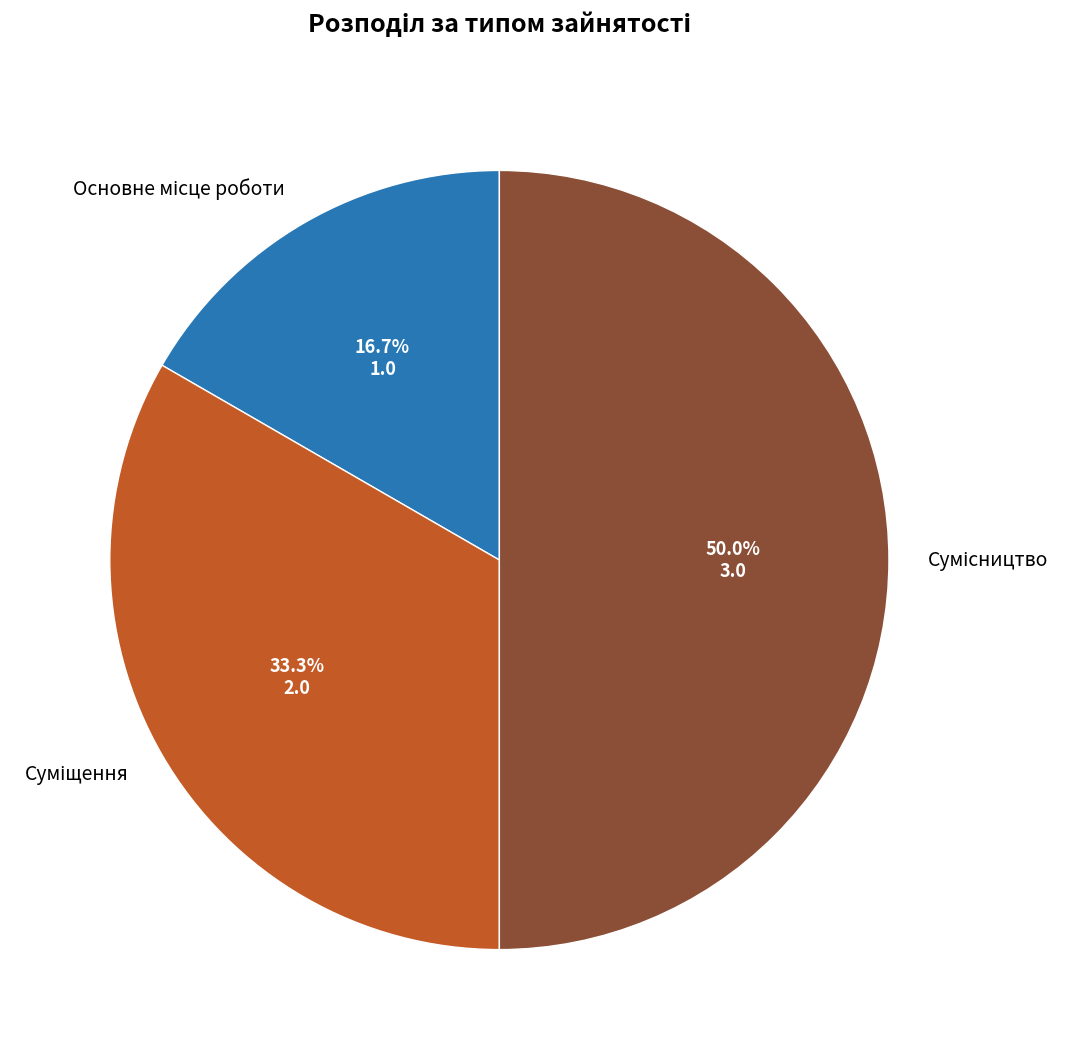

To the nearest percent, what portion does Основне місце роботи represent?

17%